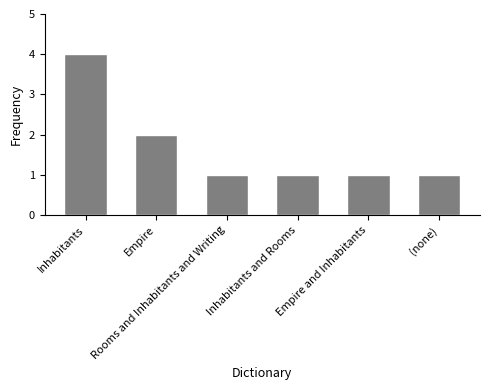

What is the value of the 6th bar from the left?

1